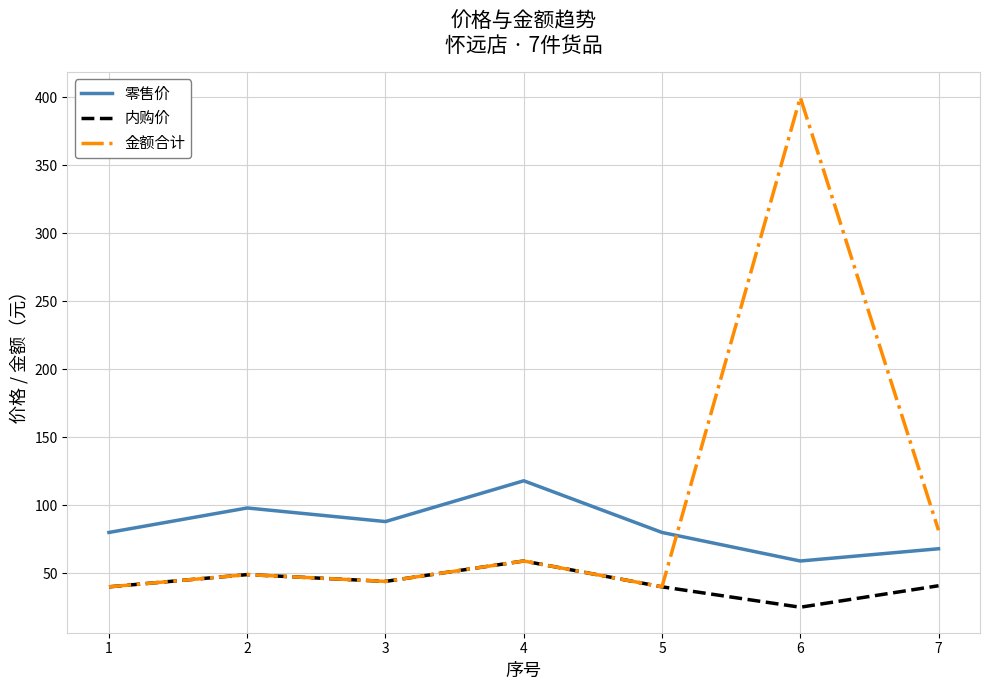

What is the difference between the maximum and minimum values in the 内购价 series?

34.0